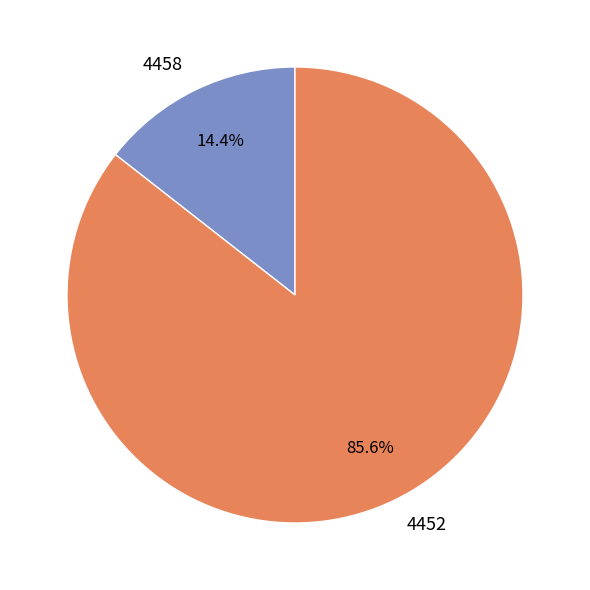

True or false: 4458 accounts for 14% of the total.

True